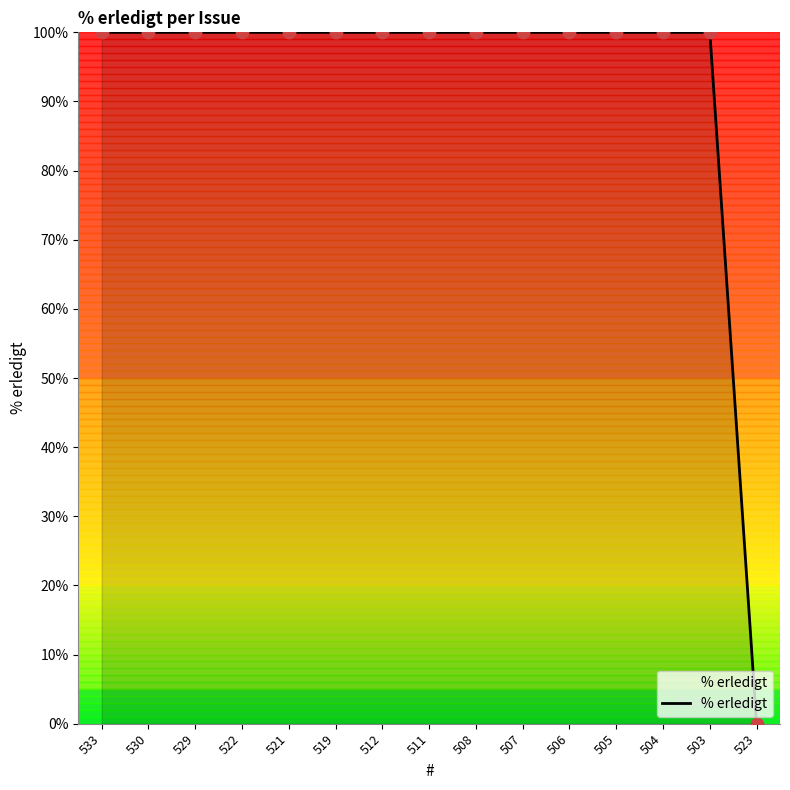

Approximately how many times larger is the value at 503 compared to 521?

1.0